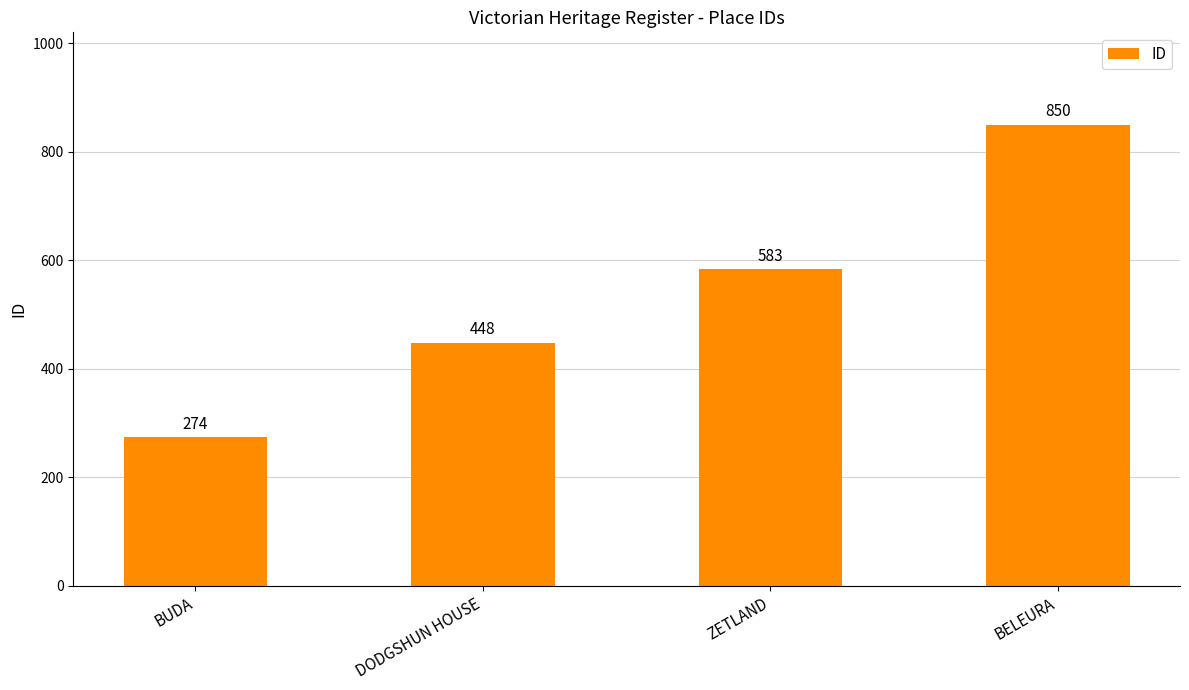

Reading right to left, what are all the values shown in this chart?

BELEURA=850	ZETLAND=583	DODGSHUN HOUSE=448	BUDA=274